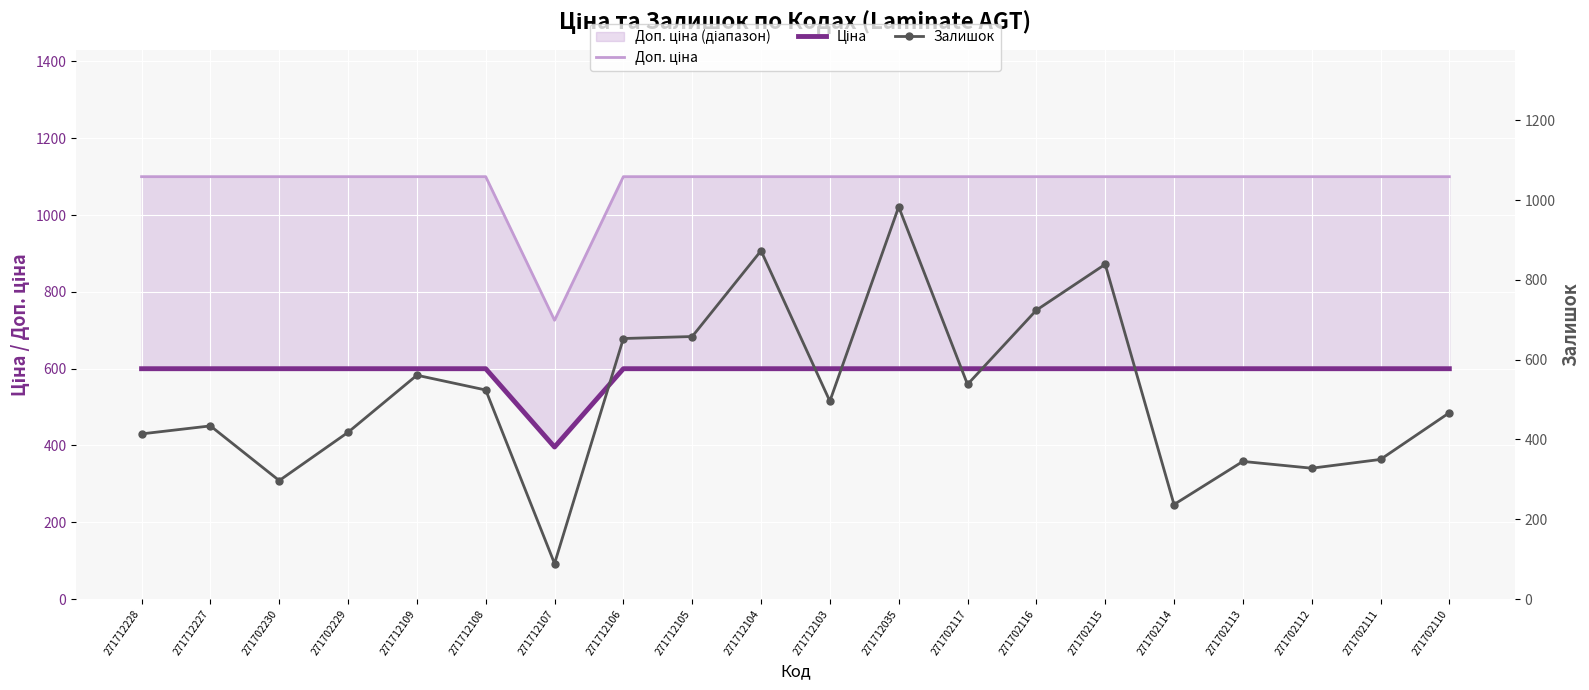

What is the value of the Доп. ціна point at the 3rd from the left?

1100.0